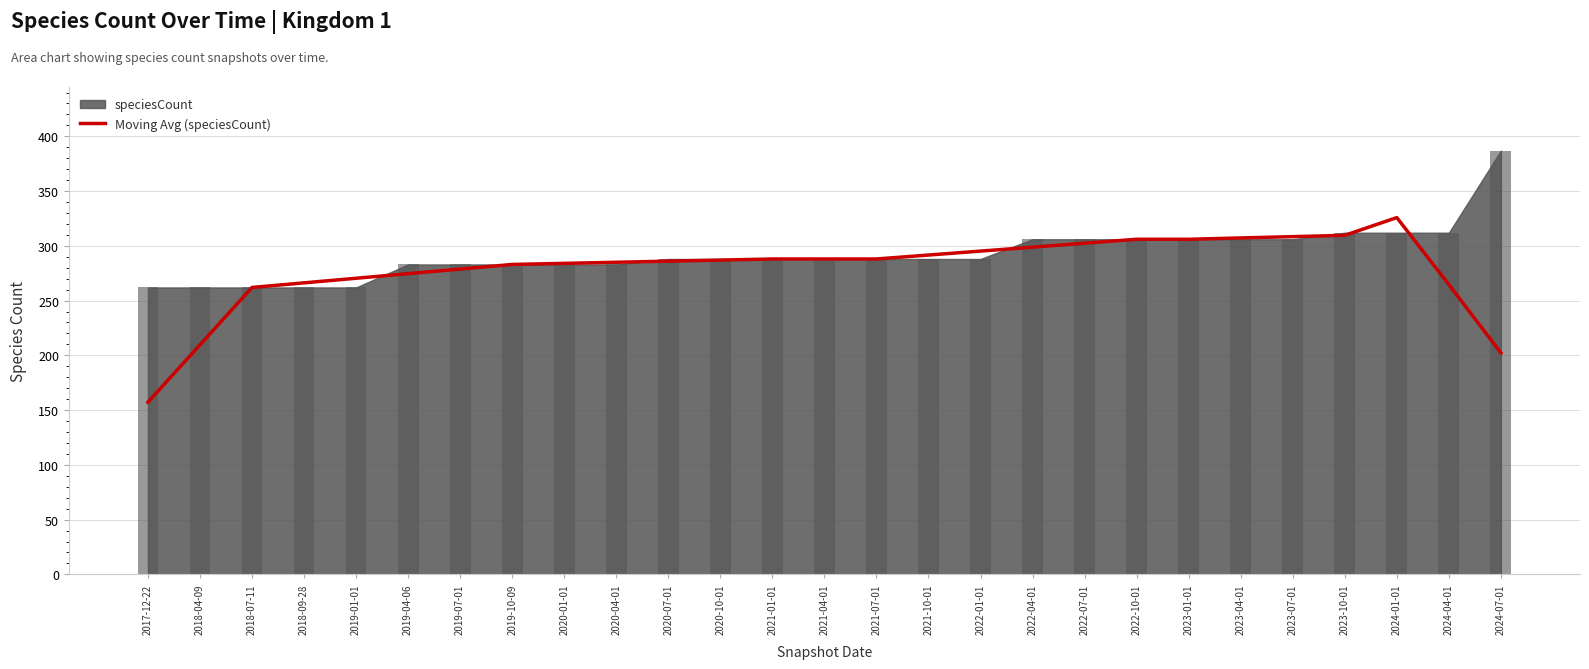

What is the label of the 11th bar from the right?

2022-01-01